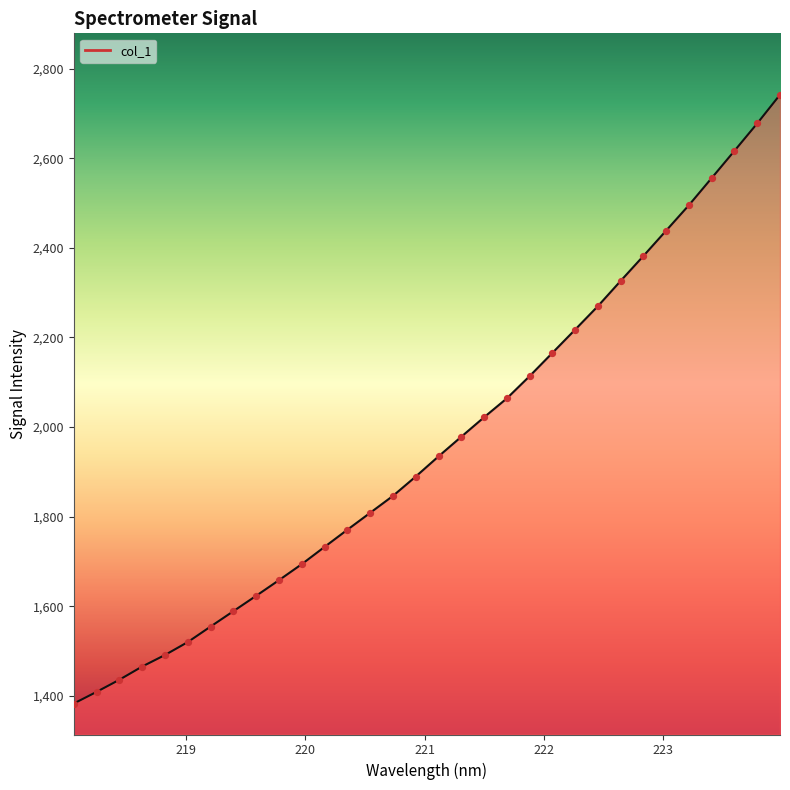

What is the maximum value shown in the chart?

2741.5